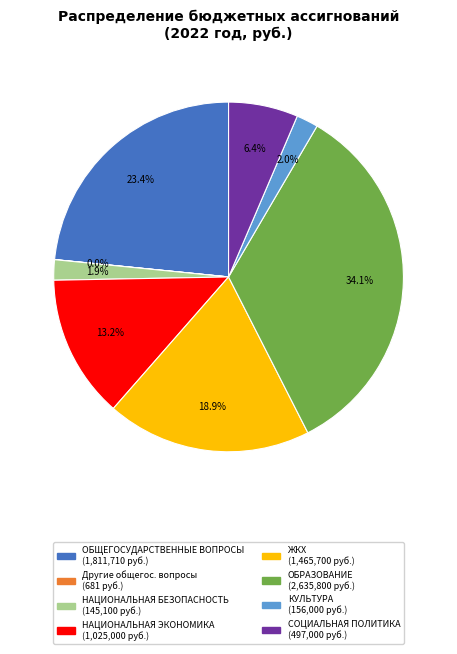

Is there any slice that represents more than half of the pie?

No